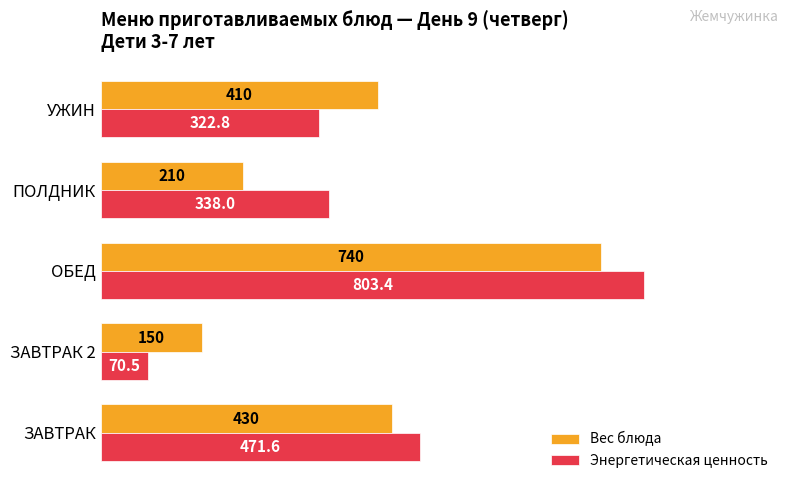

What is the minimum value for Энергетическая ценность?

70.5